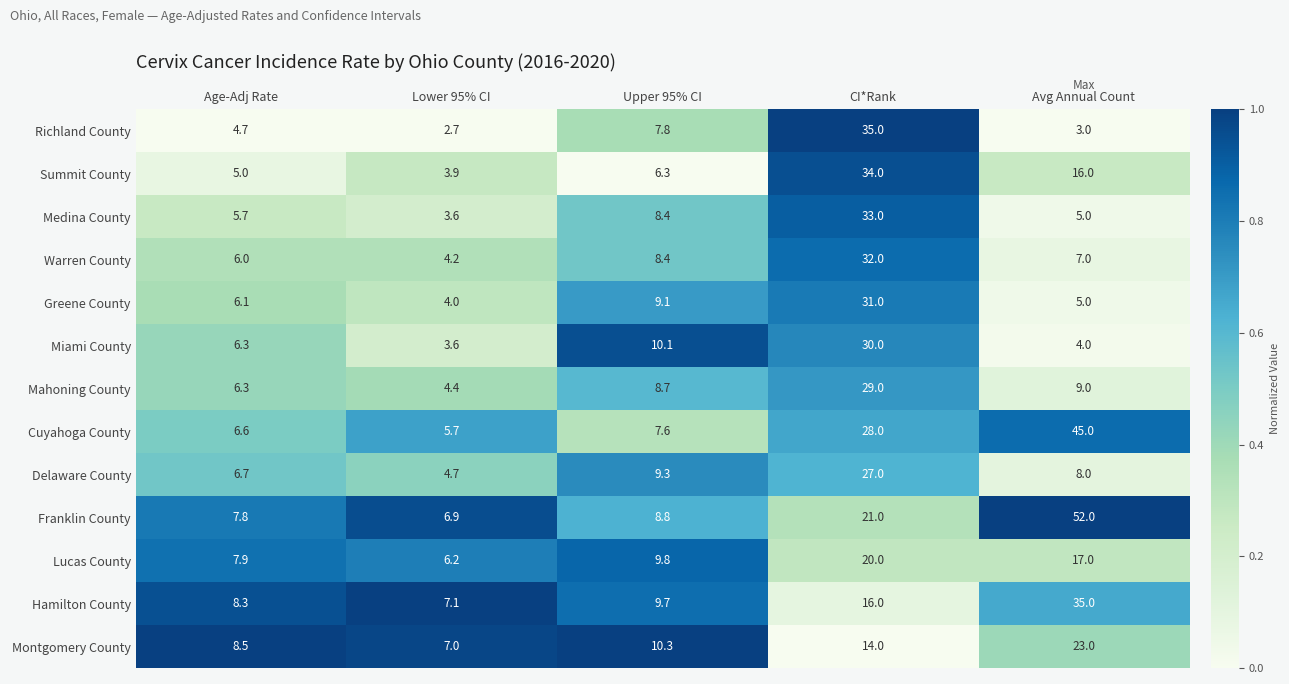

Rank the categories by Mahoning County value from highest to lowest.

CI*Rank, Avg Annual Count, Upper 95% CI, Age-Adj Rate, Lower 95% CI